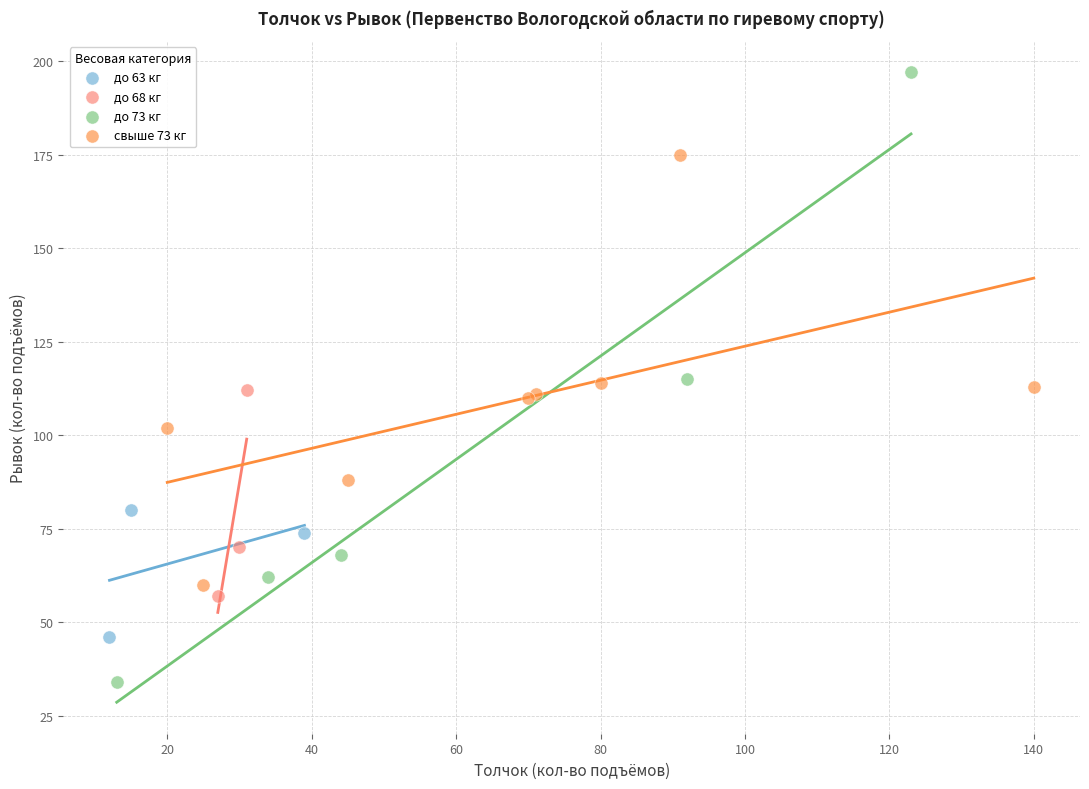

Which series contains the lowest Y value?

до 73 кг